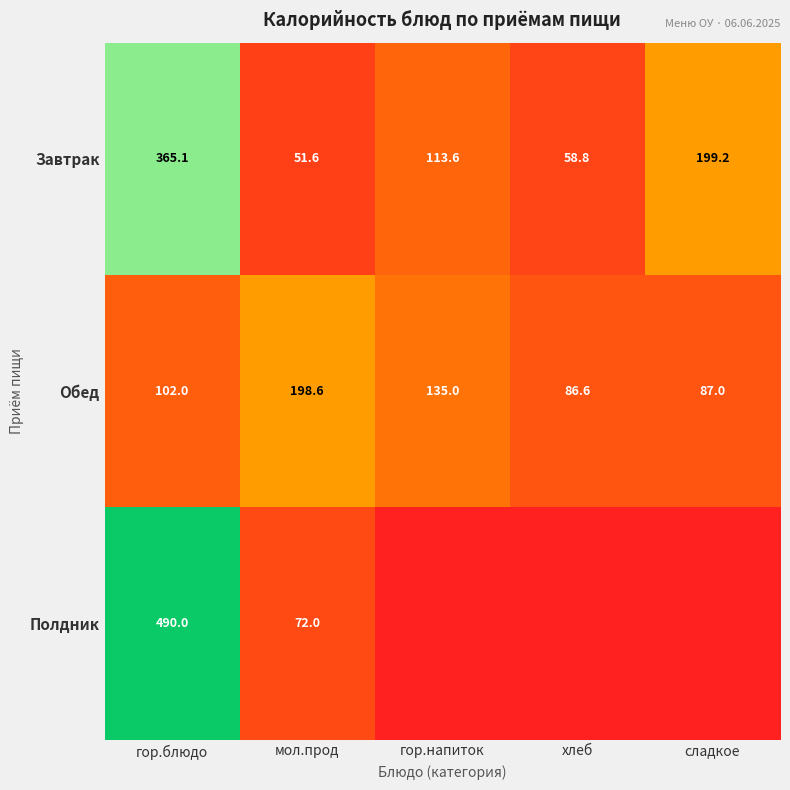

What is the total value across all series at хлеб?

145.3